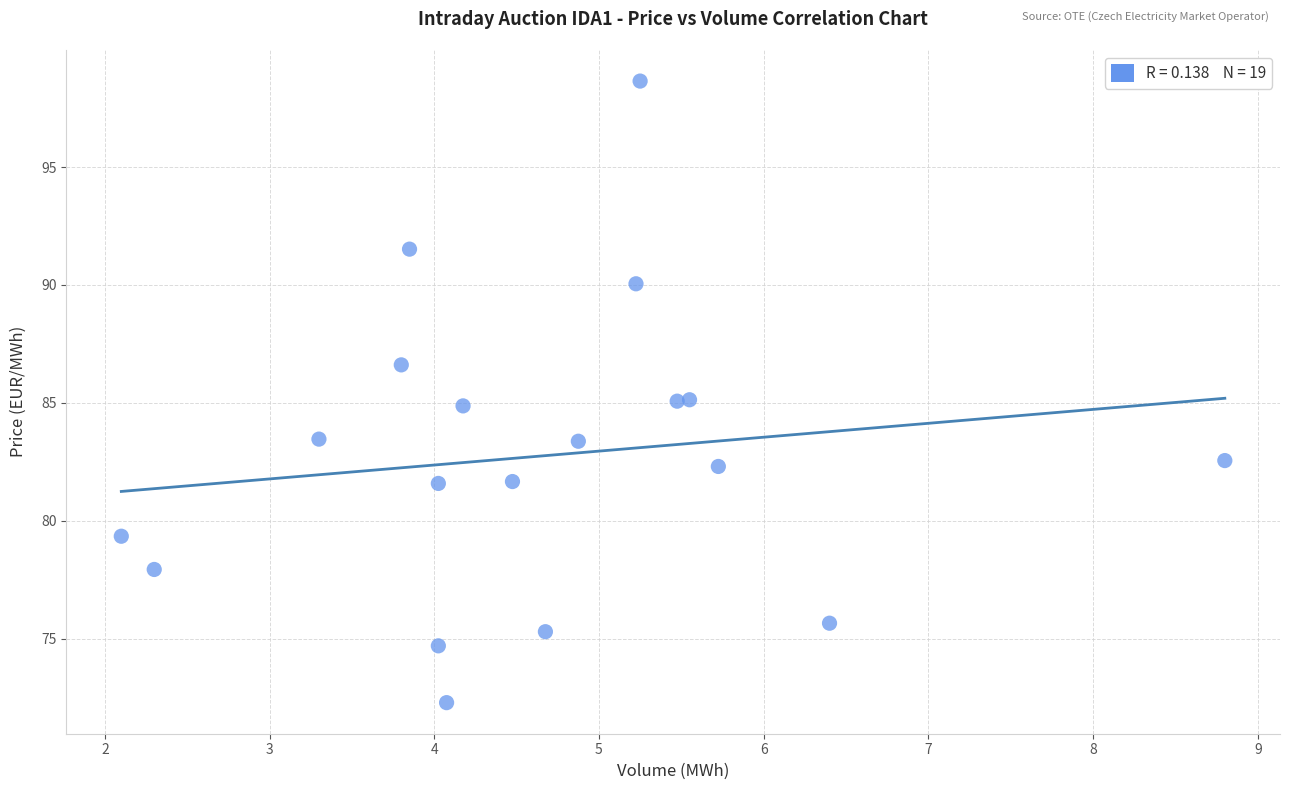

What is the range of Y values (max minus min)?

26.4